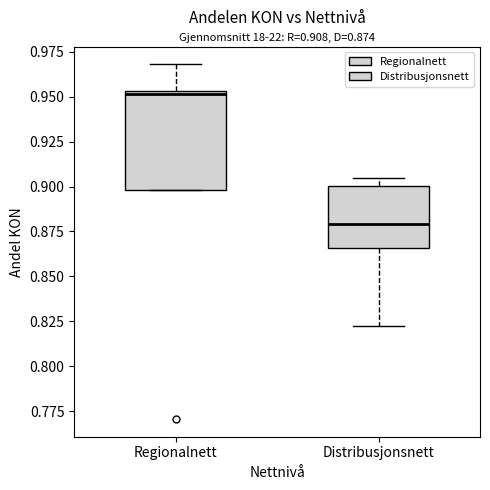

Which box's median line is the lowest?

Distribusjonsnett